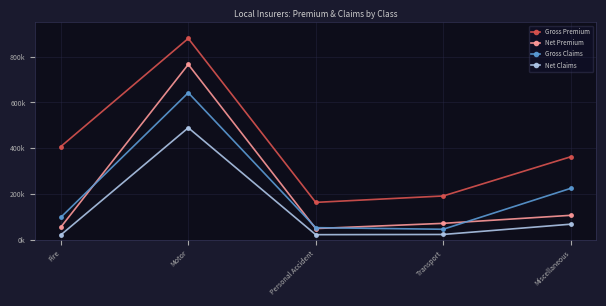

What is the value of the Net Claims point at the 2nd from the left?

489120